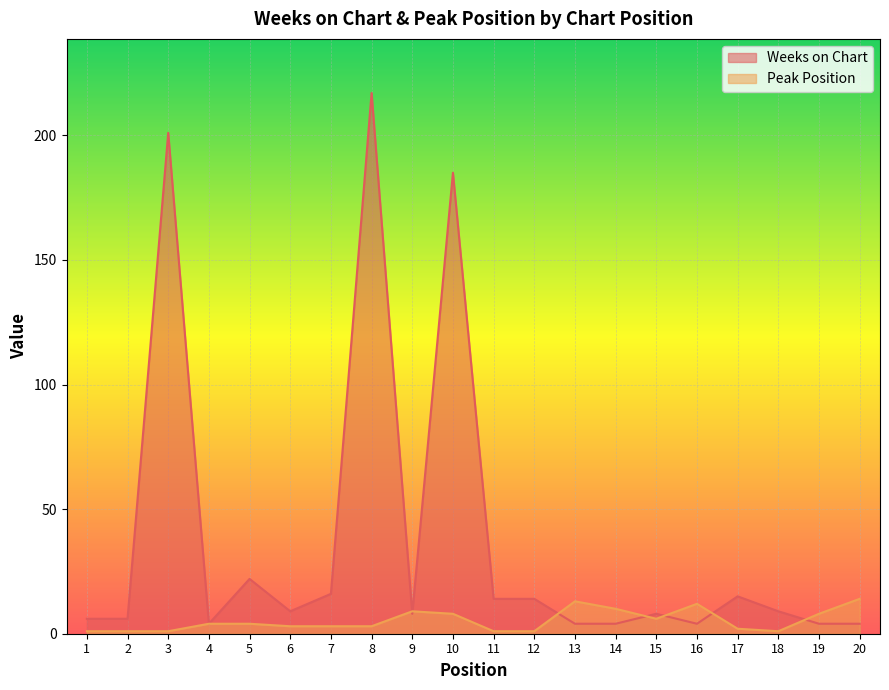

Which series has the largest total across all categories?

Weeks on Chart